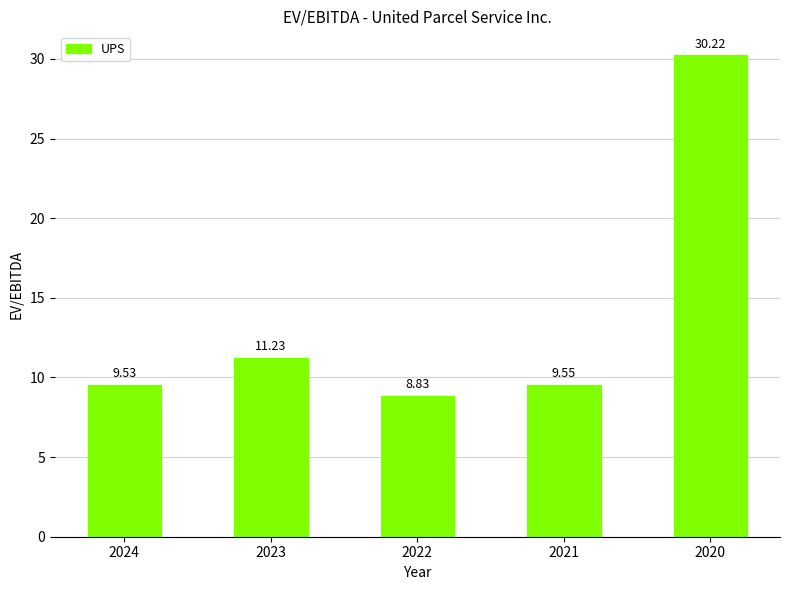

List the labels in order of value, largest first.

2020, 2023, 2021, 2024, 2022